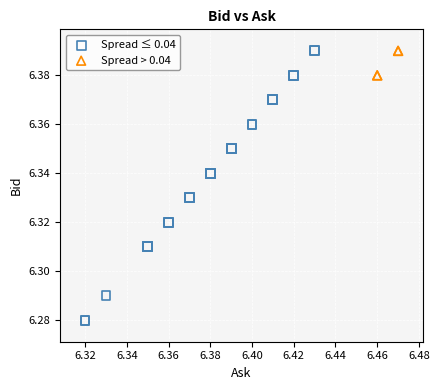

What are all the series names shown in the legend?

Spread ≤ 0.04, Spread > 0.04